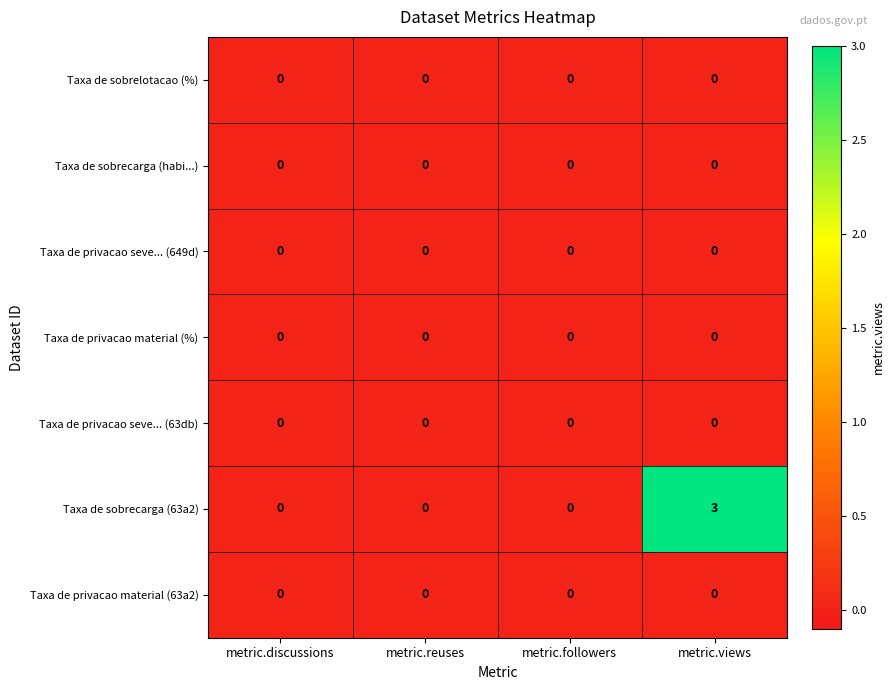

What is the maximum value shown in the chart?

3